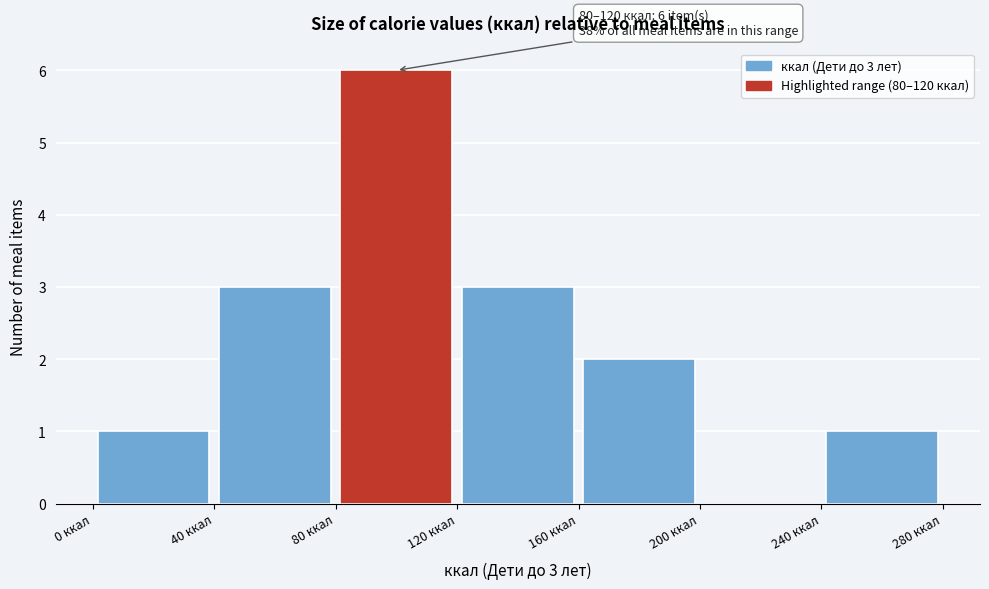

Which range on the x-axis has the tallest bar?

80 to 120